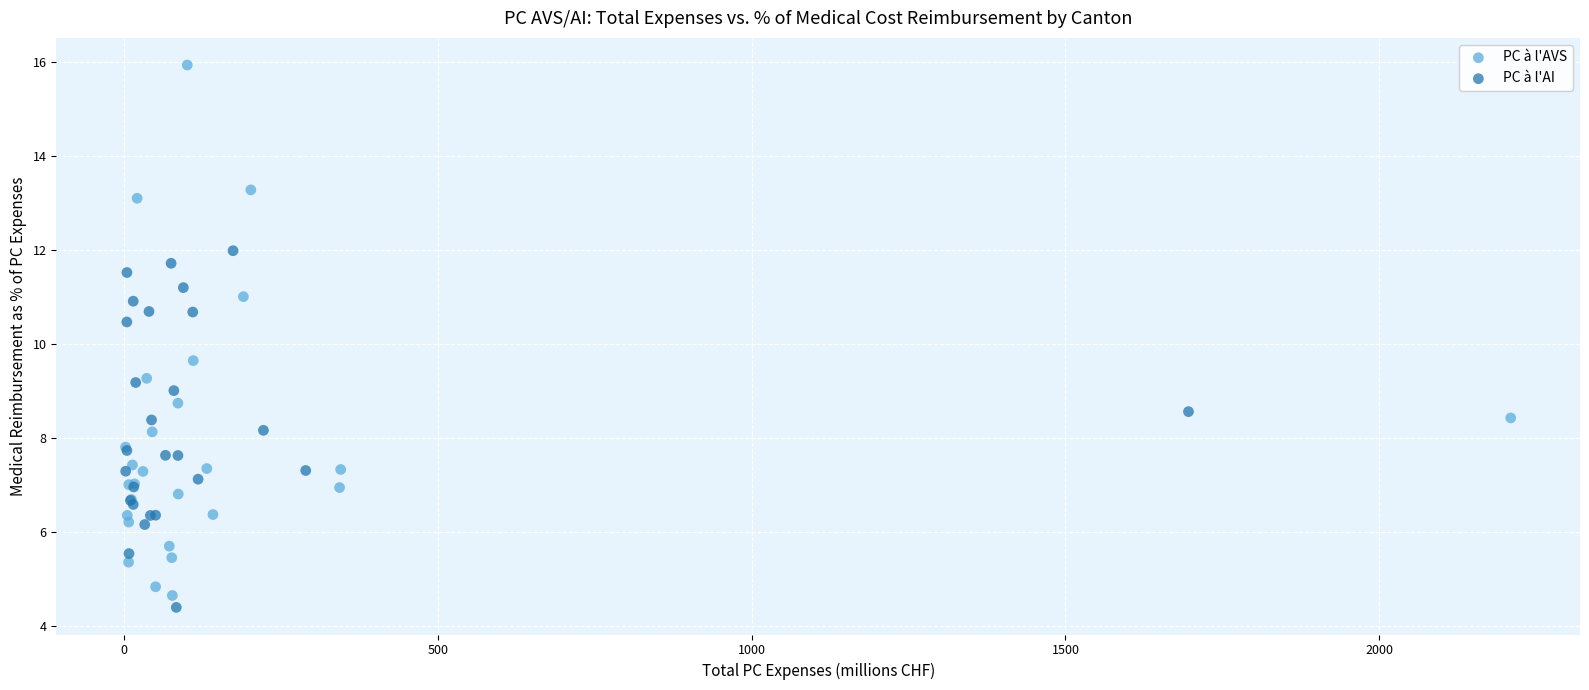

Which series reaches the maximum Y coordinate?

PC à l'AVS